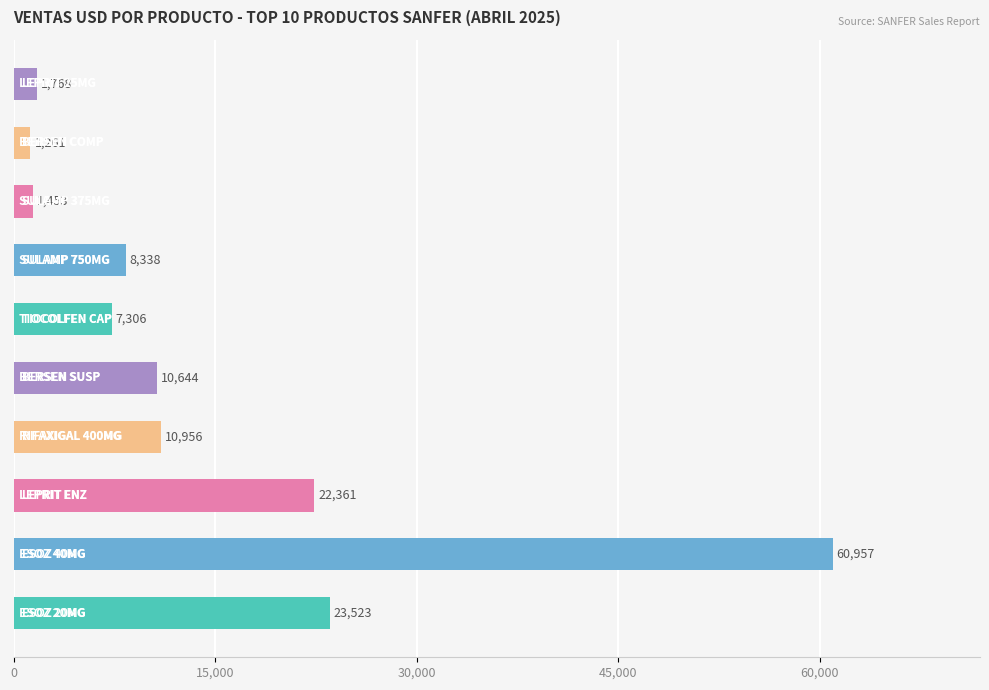

What is the smallest value displayed?

1261.5